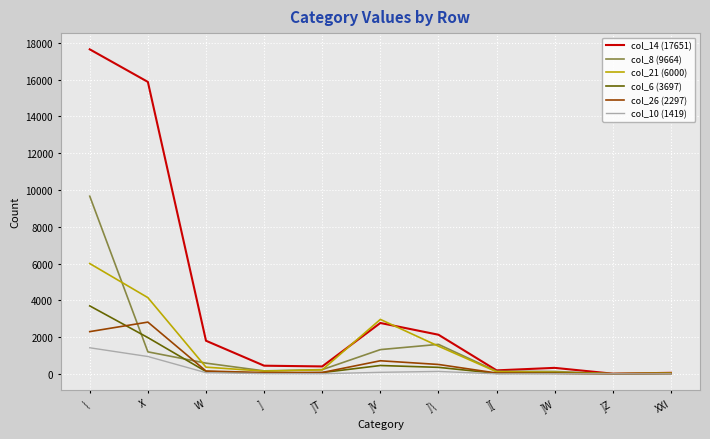

What is the total value across all series at XXI?

151